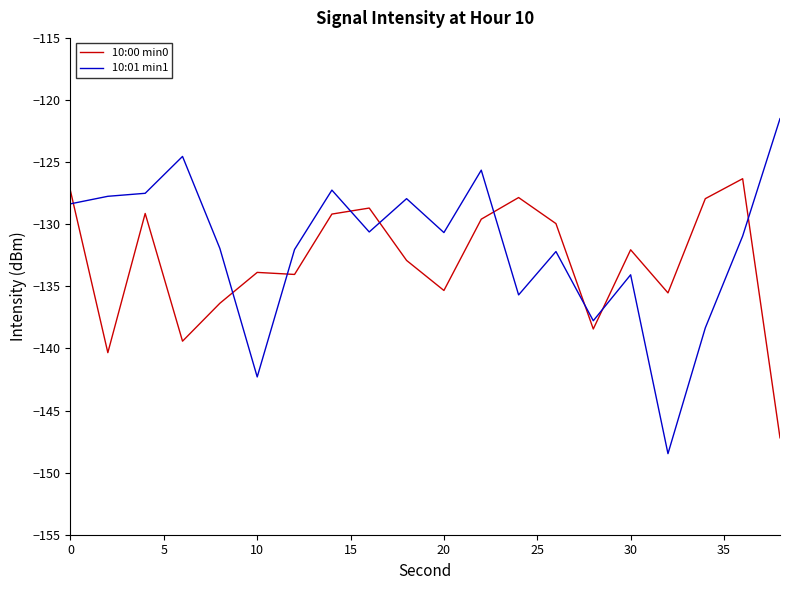

What is the difference between the maximum and minimum values in the 10:01 min1 series?

27.0